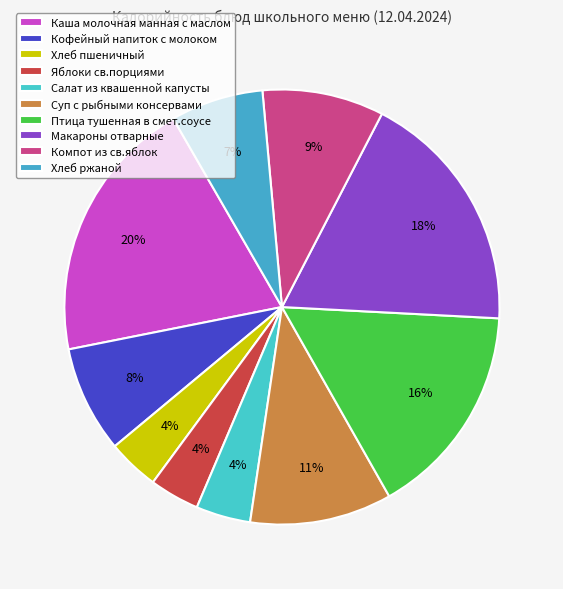

Is there any slice that represents more than half of the pie?

No